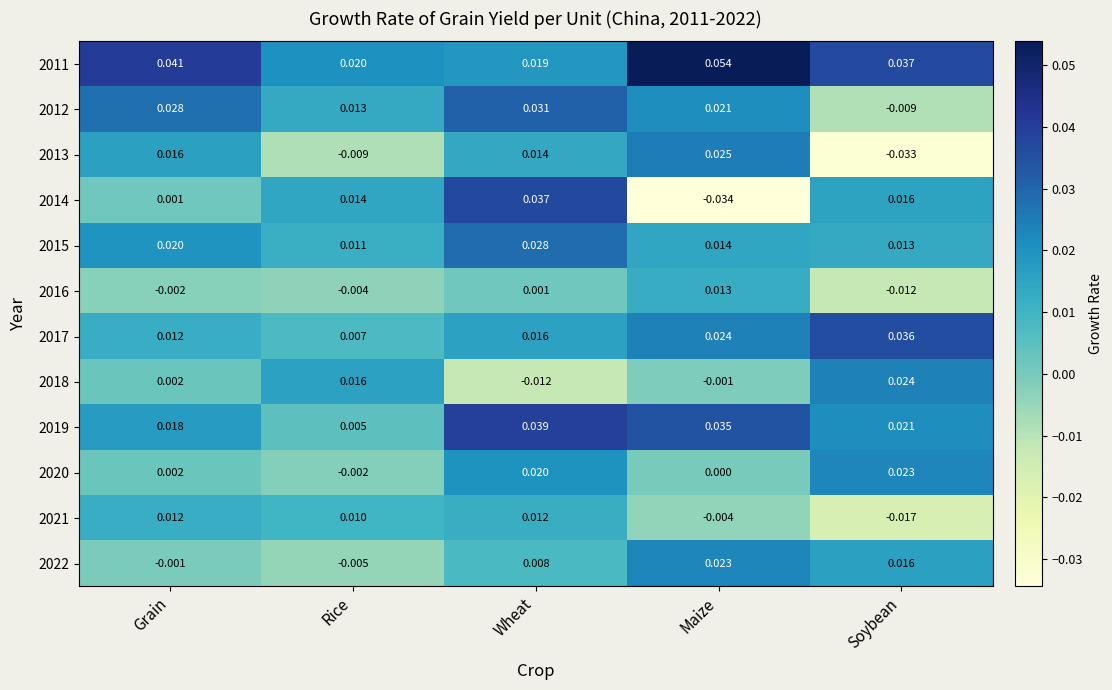

How many data points in 2013 are less than 0?

2